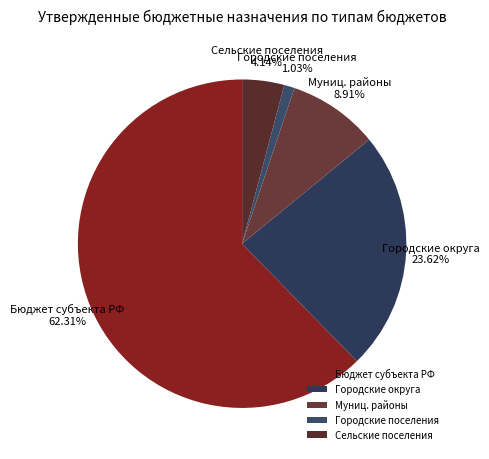

Does any single category account for the majority?

Yes